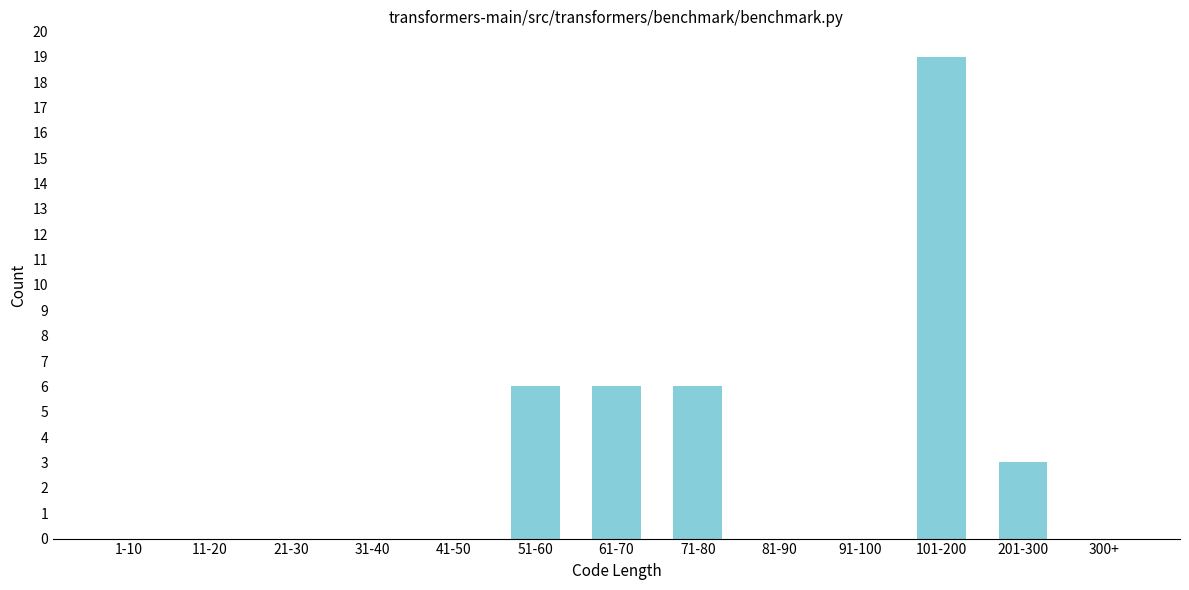

Reading right to left, transcribe all the data shown in this chart.

300+=0	201-300=3	101-200=19	91-100=0	81-90=0	71-80=6	61-70=6	51-60=6	41-50=0	31-40=0	21-30=0	11-20=0	1-10=0